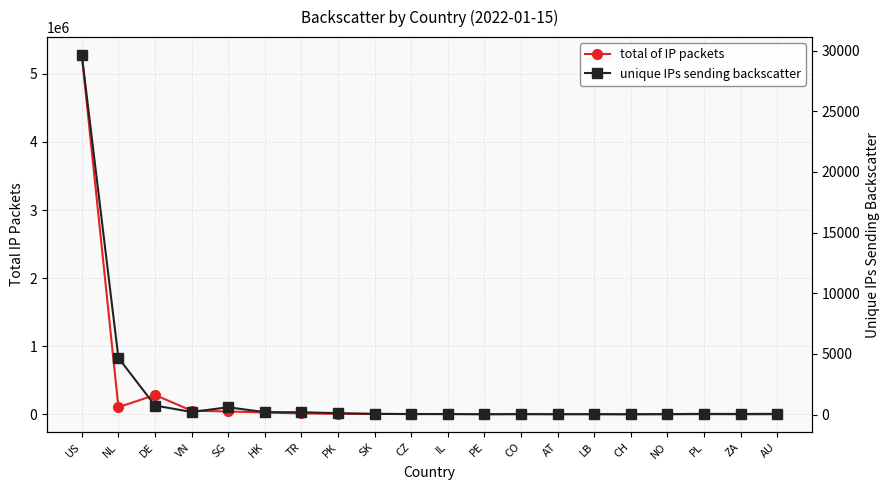

What is the sum of all total of IP packets values?

5847186